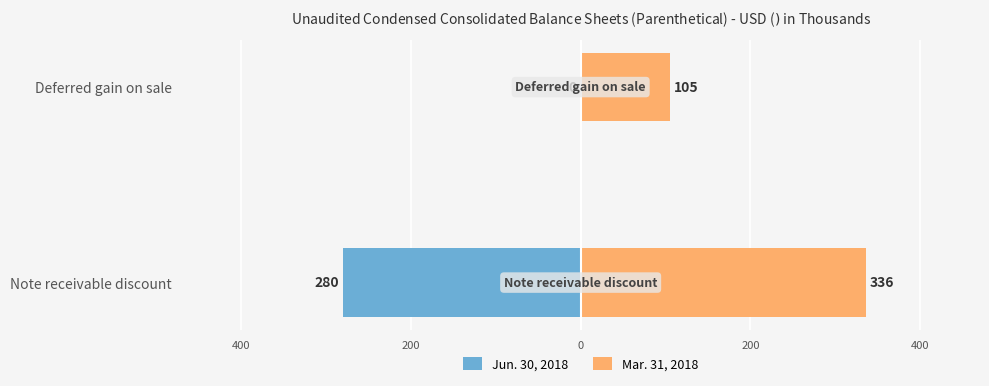

What is the sum of the Mar. 31, 2018 values at Note receivable discount and Deferred gain on sale?

441